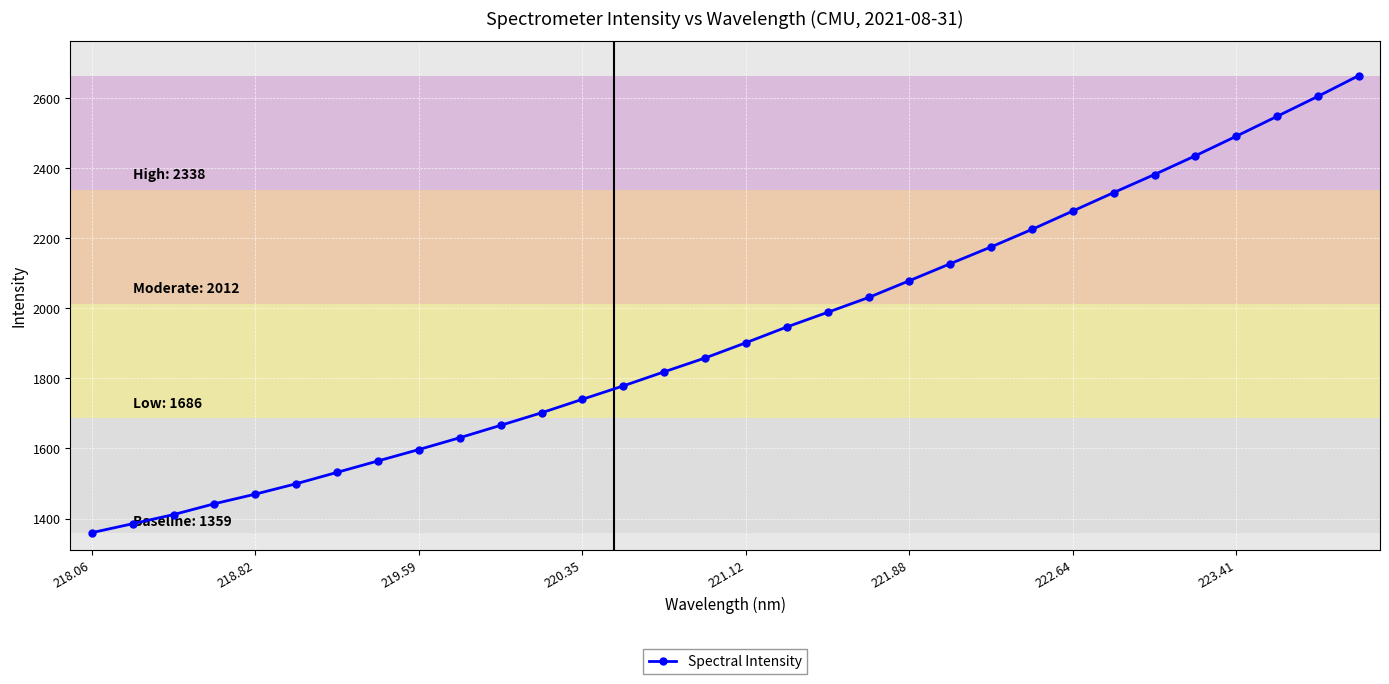

True or false: there are more than 1 points higher than both neighbors.

False